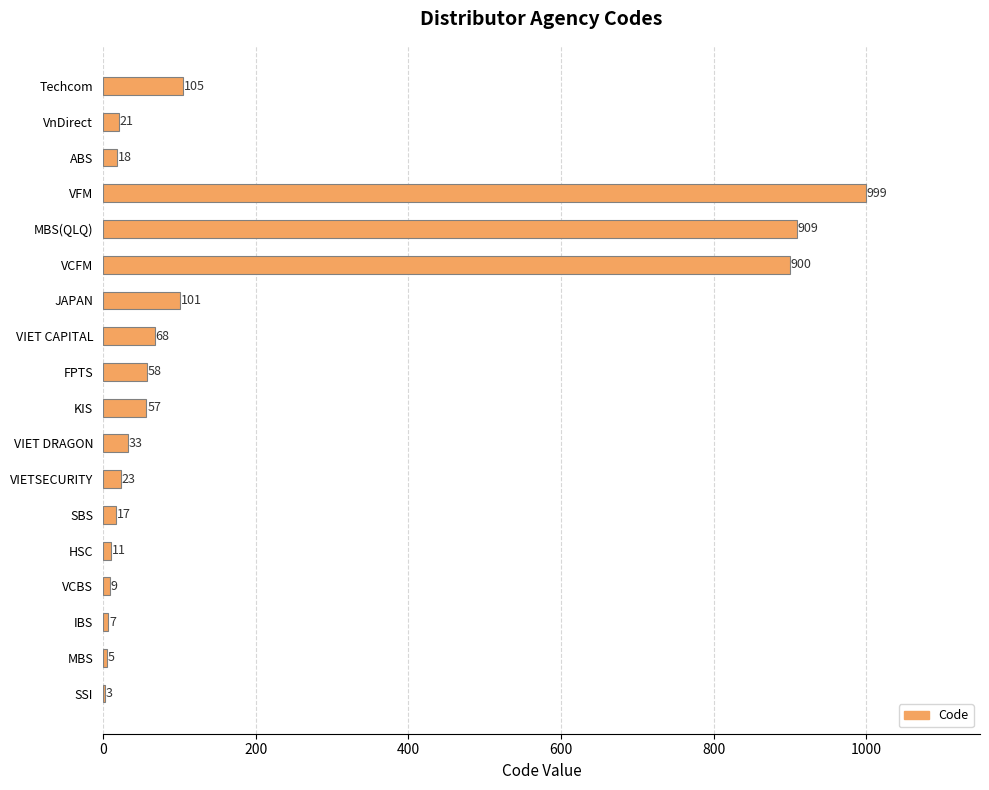

Are the bars horizontal?

Yes